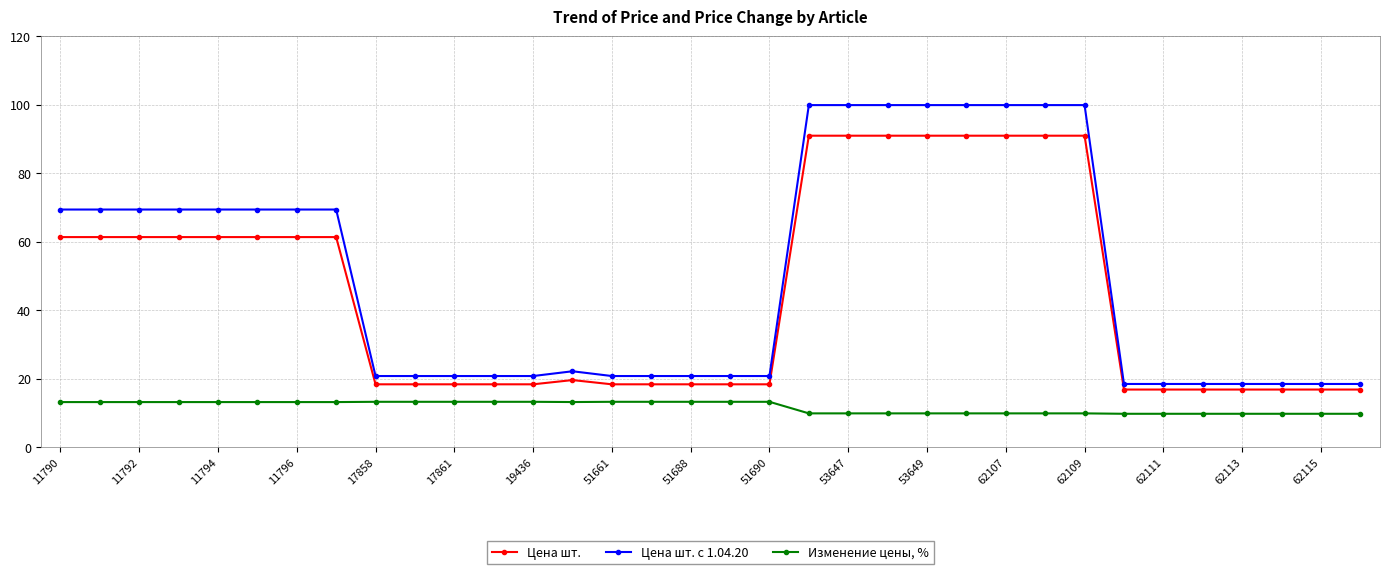

Rank the series by their maximum value, from highest to lowest.

Цена шт. с 1.04.20, Цена шт., Изменение цены, %